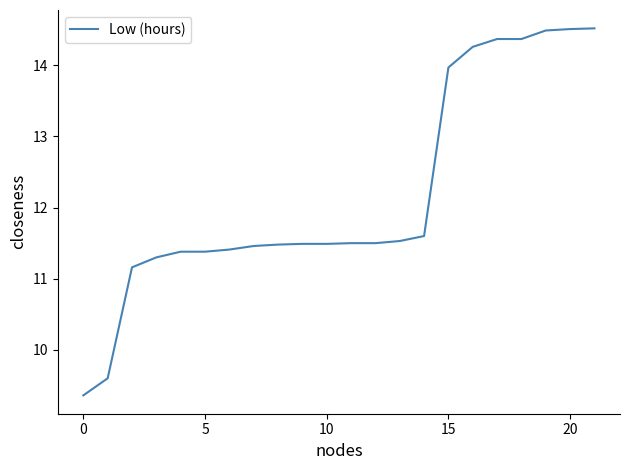

How many categories are shown in the chart?

22